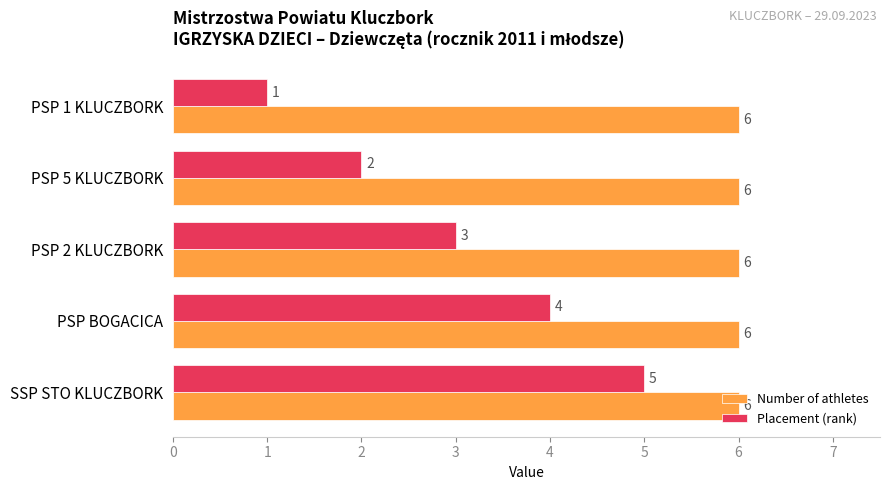

Which series has the largest range (max minus min)?

Placement (rank)